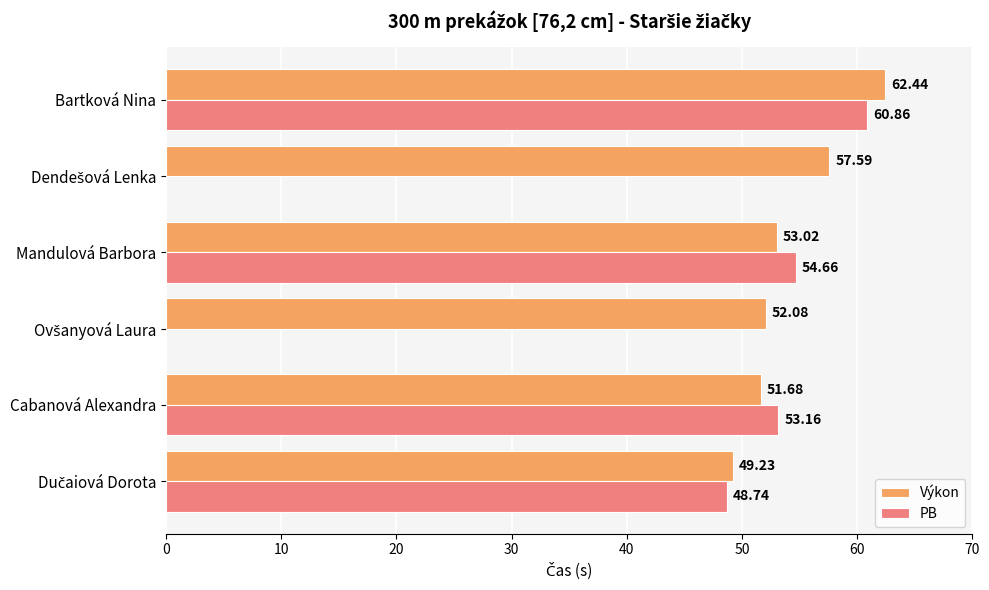

Which series has the largest total across all categories?

Výkon